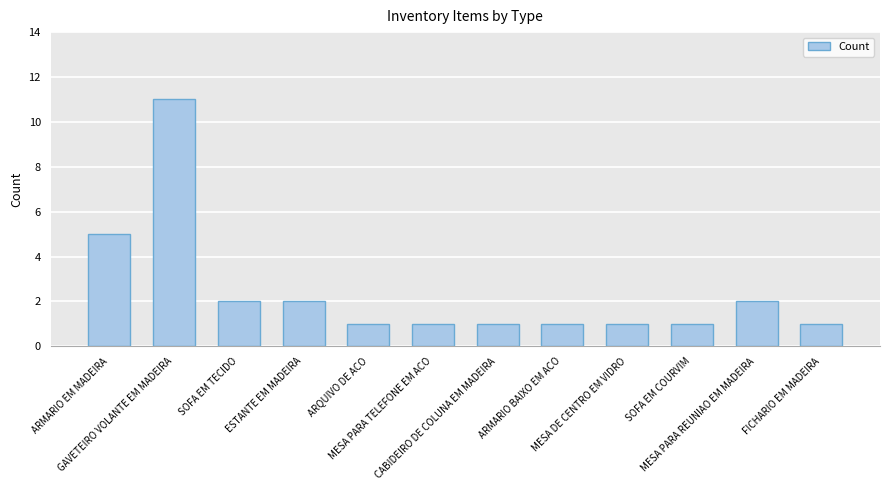

Reading left to right, what are all the values shown in this chart?

ARMARIO EM MADEIRA=5	GAVETEIRO VOLANTE EM MADEIRA=11	SOFA EM TECIDO=2	ESTANTE EM MADEIRA=2	ARQUIVO DE ACO=1	MESA PARA TELEFONE EM ACO=1	CABIDEIRO DE COLUNA EM MADEIRA=1	ARMARIO BAIXO EM ACO=1	MESA DE CENTRO EM VIDRO=1	SOFA EM COURVIM=1	MESA PARA REUNIAO EM MADEIRA=2	FICHARIO EM MADEIRA=1